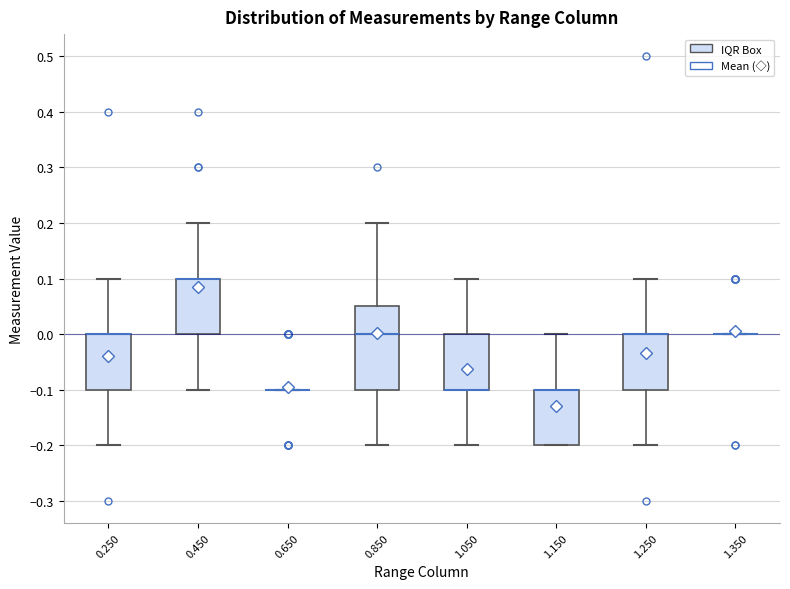

Reading left to right, read every box against the y-axis: the position of its median line, the range the box covers, and the ends of its whiskers. The values are not printed on the chart, so give them approximately, as read against the axis.

0.250: median 0.00 (drawn on the box's upper edge), box -0.10 to 0.00, whiskers -0.20 to 0.10
0.450: median 0.10 (drawn on the box's upper edge), box 0.00 to 0.10, whiskers -0.10 to 0.20
0.650: box collapsed to a line at -0.10, whiskers -0.10 to -0.10
0.850: median 0.00, box -0.10 to 0.05, whiskers -0.20 to 0.20
1.050: median -0.10 (drawn on the box's lower edge), box -0.10 to 0.00, whiskers -0.20 to 0.10
1.150: median -0.10 (drawn on the box's upper edge), box -0.20 to -0.10, whiskers -0.20 to 0.00
1.250: median 0.00 (drawn on the box's upper edge), box -0.10 to 0.00, whiskers -0.20 to 0.10
1.350: box collapsed to a line at 0.00, whiskers 0.00 to 0.00